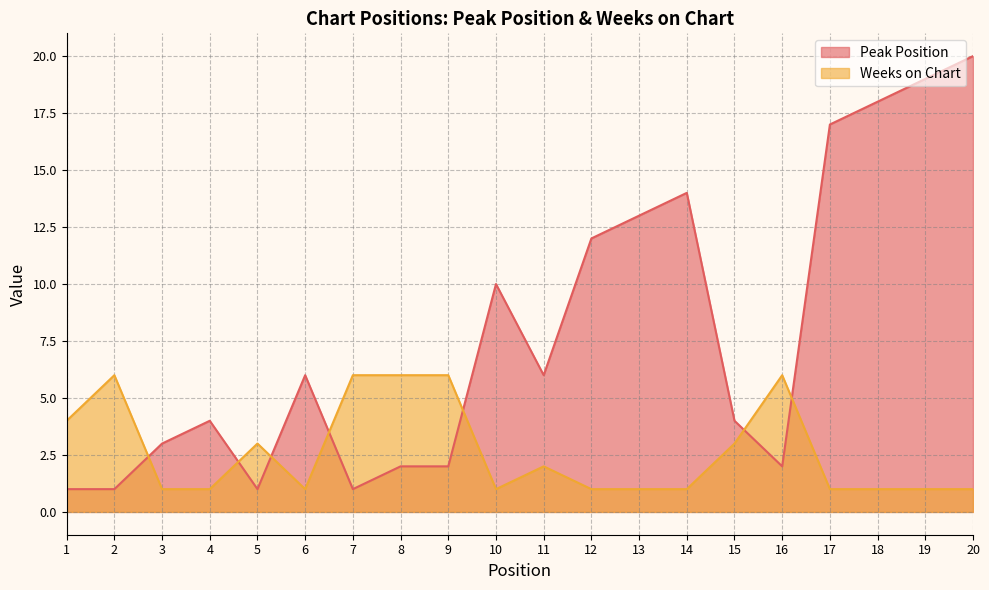

What is the spread (max minus min) of values at 11?

4